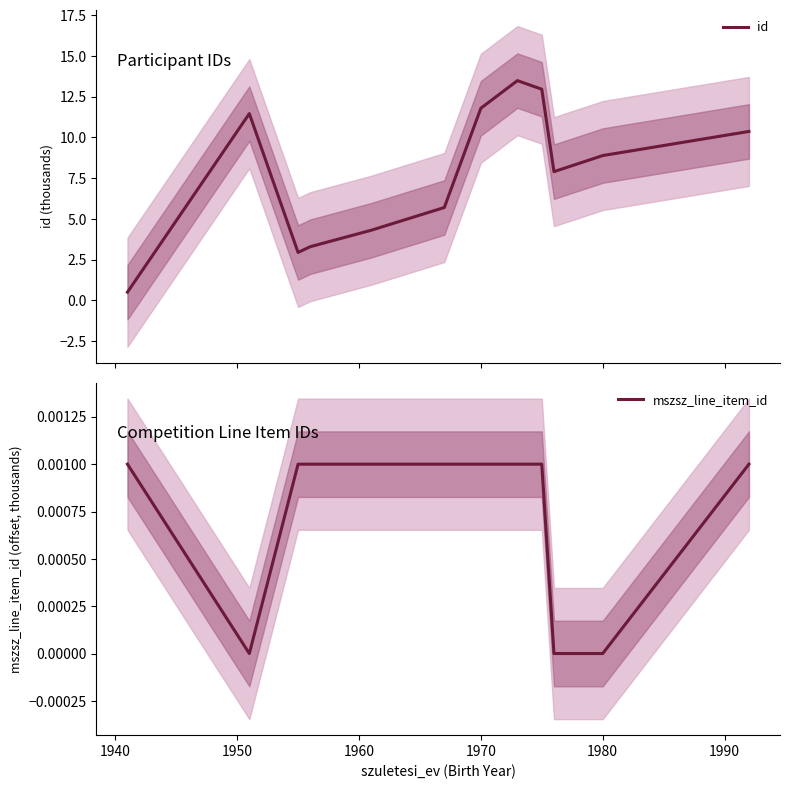

Which series has the largest range (max minus min)?

id